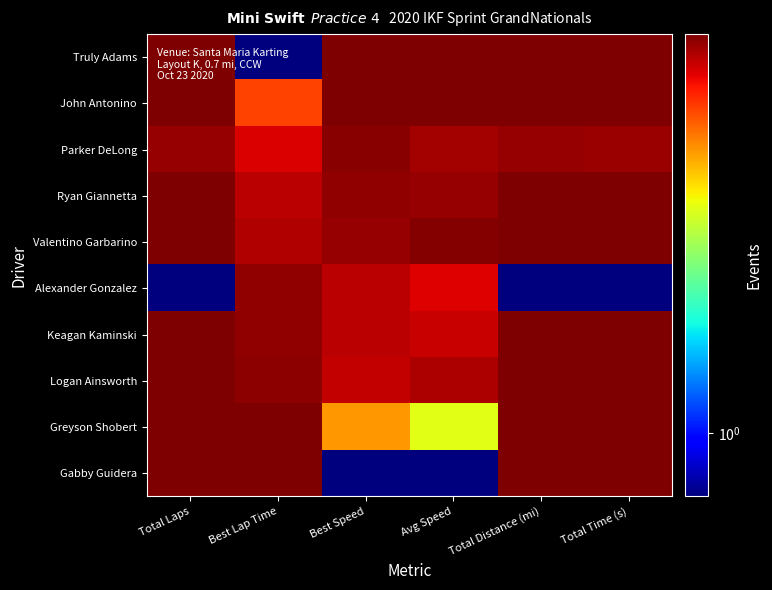

Reading left to right, extract all data points from this chart.

Truly Adams: Total Laps=9.2	Best Lap Time=0.7	Best Speed=9.2	Avg Speed=9.2	Total Distance (mi)=9.2	Total Time (s)=9.1
John Antonino: Total Laps=9.2	Best Lap Time=6.1	Best Speed=9.2	Avg Speed=9.2	Total Distance (mi)=9.2	Total Time (s)=9.1
Parker DeLong: Total Laps=8.7	Best Lap Time=7.5	Best Speed=9.0	Avg Speed=8.5	Total Distance (mi)=8.7	Total Time (s)=8.7
Ryan Giannetta: Total Laps=9.2	Best Lap Time=8.0	Best Speed=8.8	Avg Speed=8.7	Total Distance (mi)=9.2	Total Time (s)=9.2
Valentino Garbarino: Total Laps=9.2	Best Lap Time=8.2	Best Speed=8.8	Avg Speed=9.0	Total Distance (mi)=9.2	Total Time (s)=9.1
Alexander Gonzalez: Total Laps=0.7	Best Lap Time=8.8	Best Speed=8.1	Avg Speed=7.4	Total Distance (mi)=0.7	Total Time (s)=0.7
Keagan Kaminski: Total Laps=9.2	Best Lap Time=8.8	Best Speed=8.0	Avg Speed=7.8	Total Distance (mi)=9.2	Total Time (s)=9.2
Logan Ainsworth: Total Laps=9.2	Best Lap Time=8.9	Best Speed=7.9	Avg Speed=8.3	Total Distance (mi)=9.2	Total Time (s)=9.2
Greyson Shobert: Total Laps=9.2	Best Lap Time=9.2	Best Speed=4.8	Avg Speed=3.5	Total Distance (mi)=9.2	Total Time (s)=9.2
Gabby Guidera: Total Laps=9.2	Best Lap Time=9.2	Best Speed=0.7	Avg Speed=0.7	Total Distance (mi)=9.2	Total Time (s)=9.2